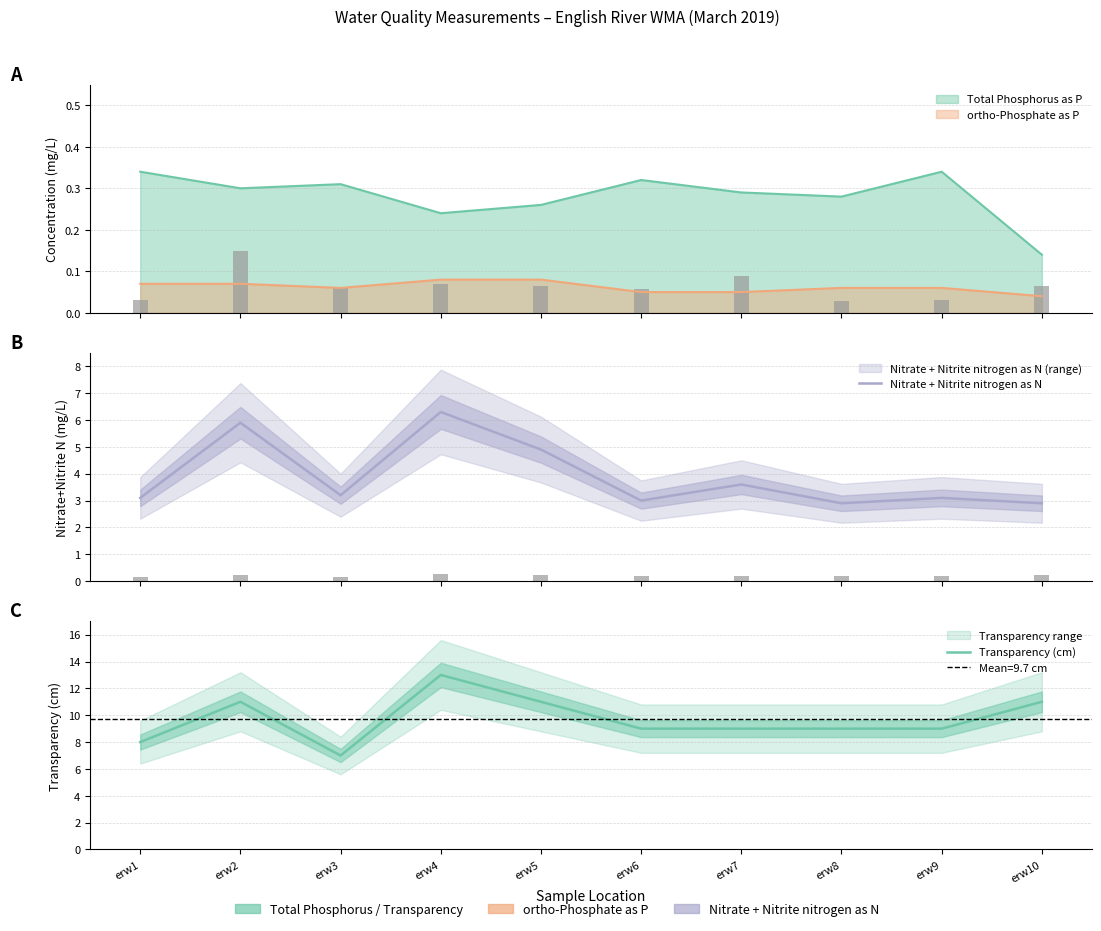

At which category is the sum across all series the highest?

erw4